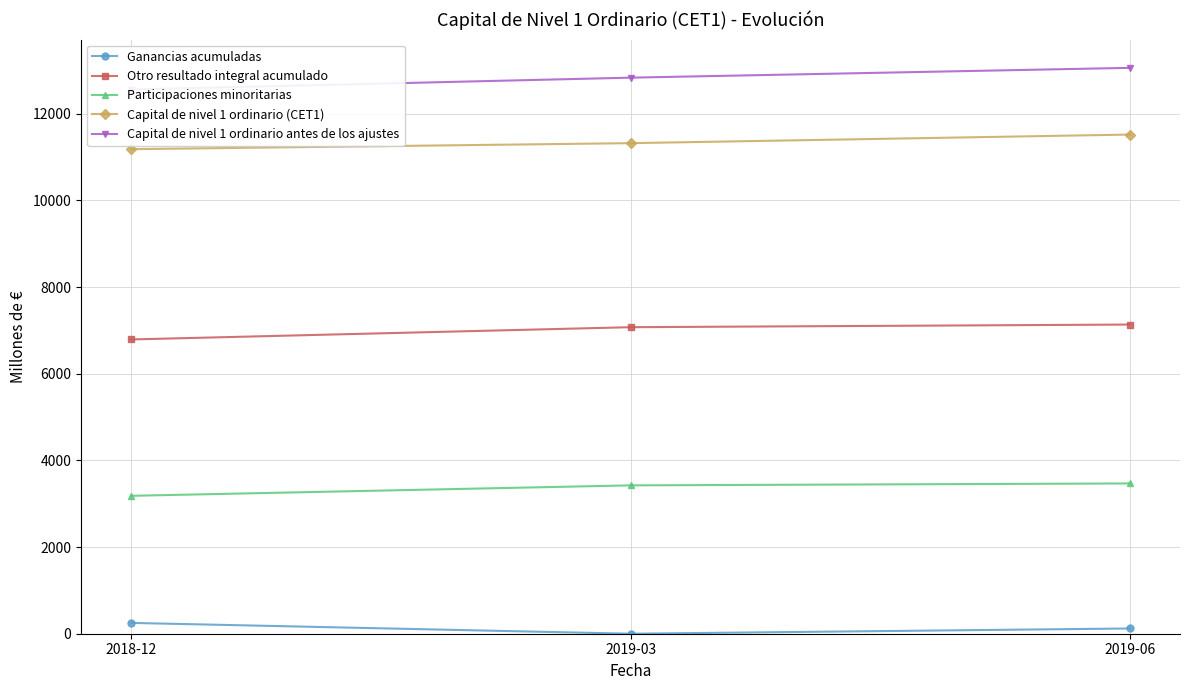

At how many categories does at least one series exceed 7848?

3